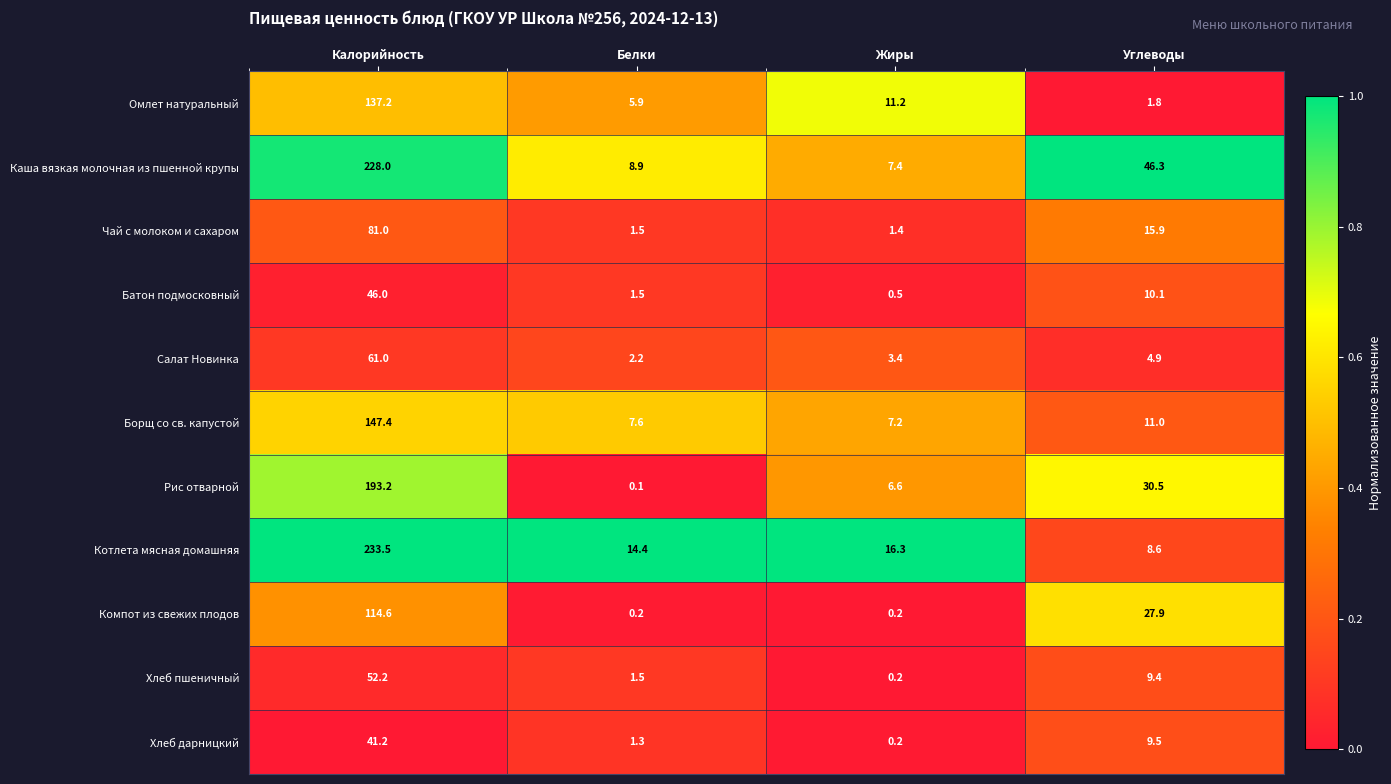

How many categories are shown in the chart?

4